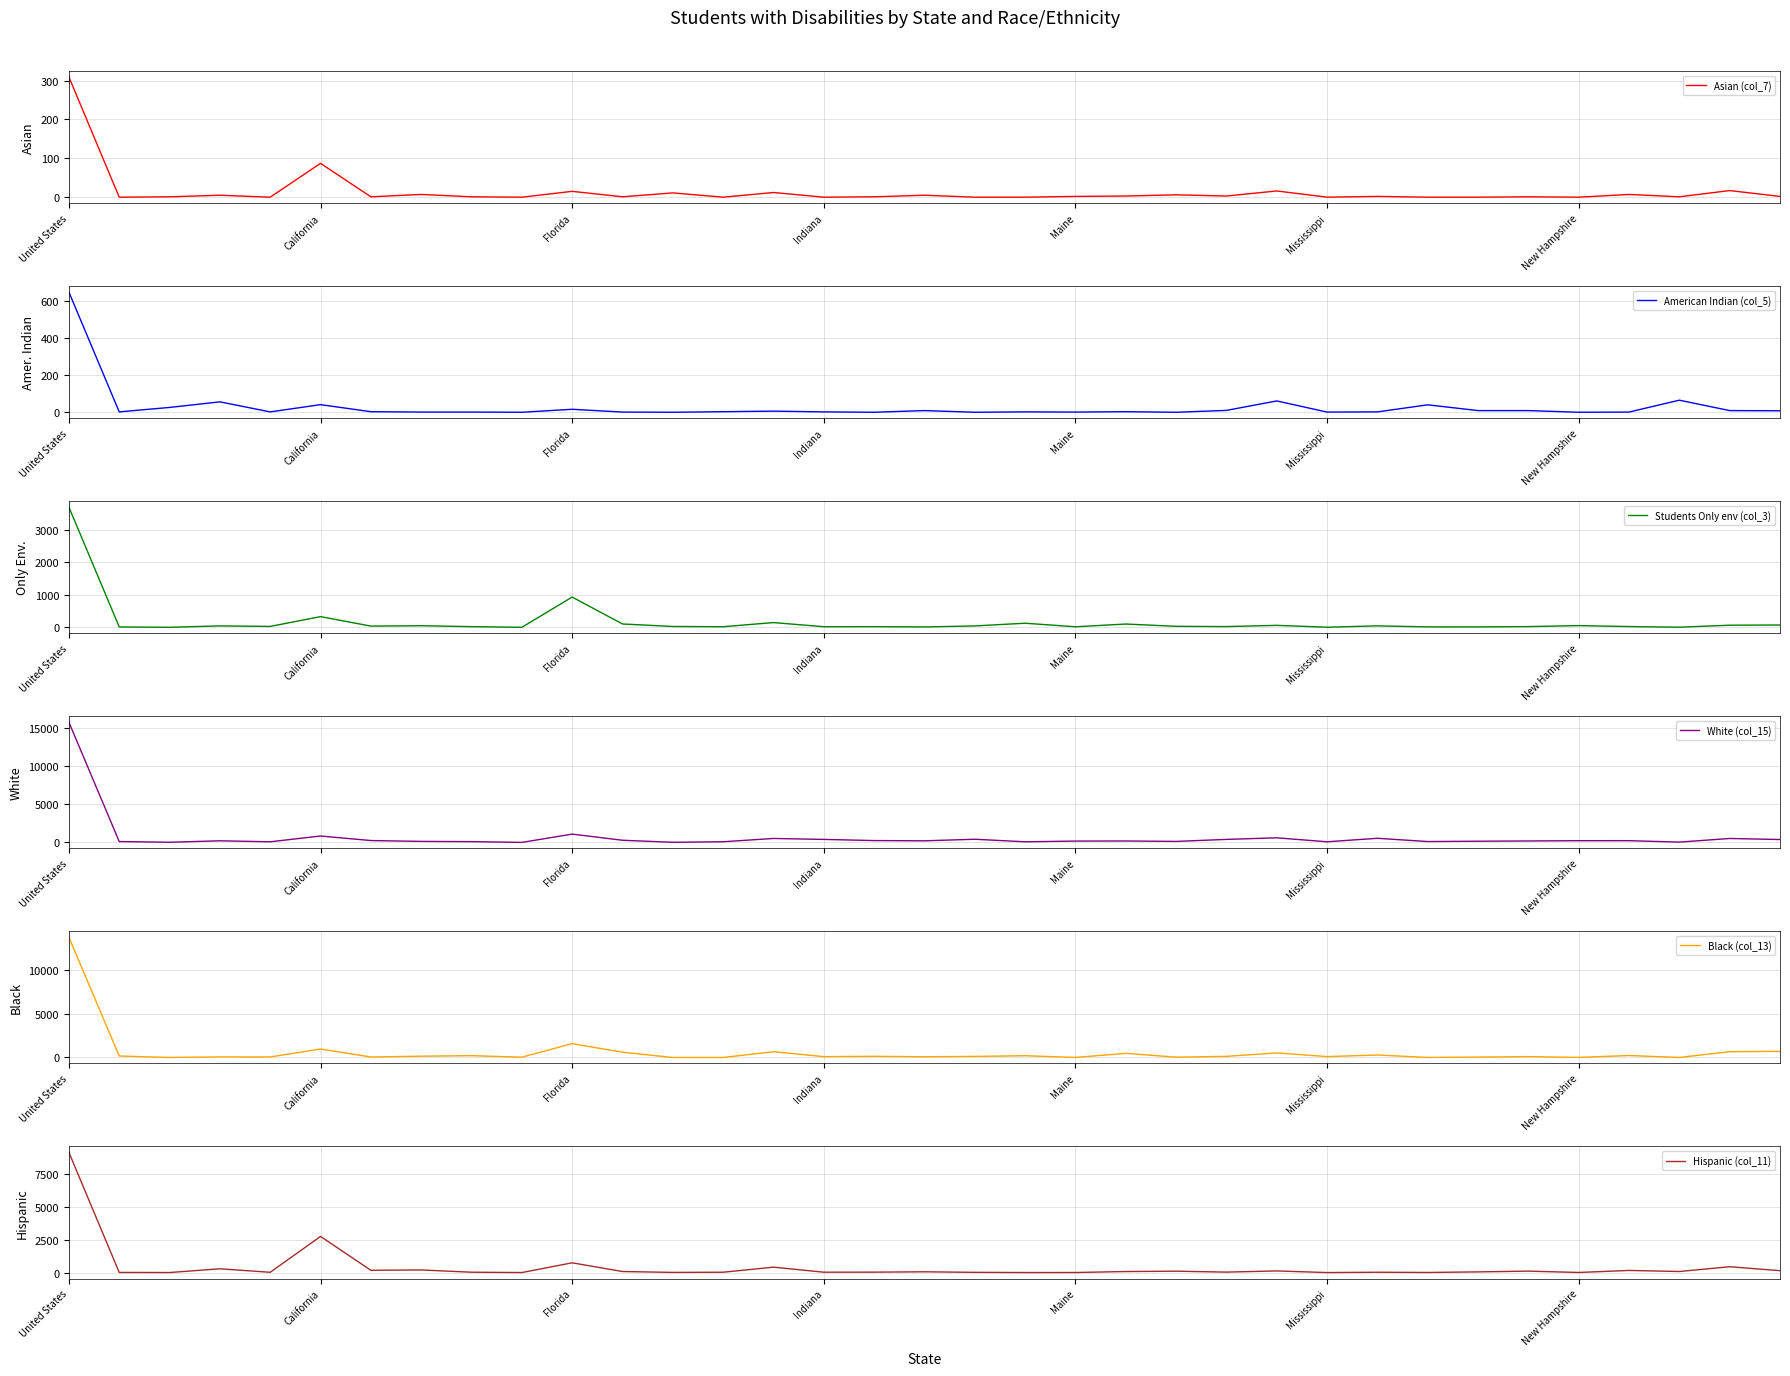

True or false: American Indian (col_5) and Asian (col_7) intersect in this chart.

True